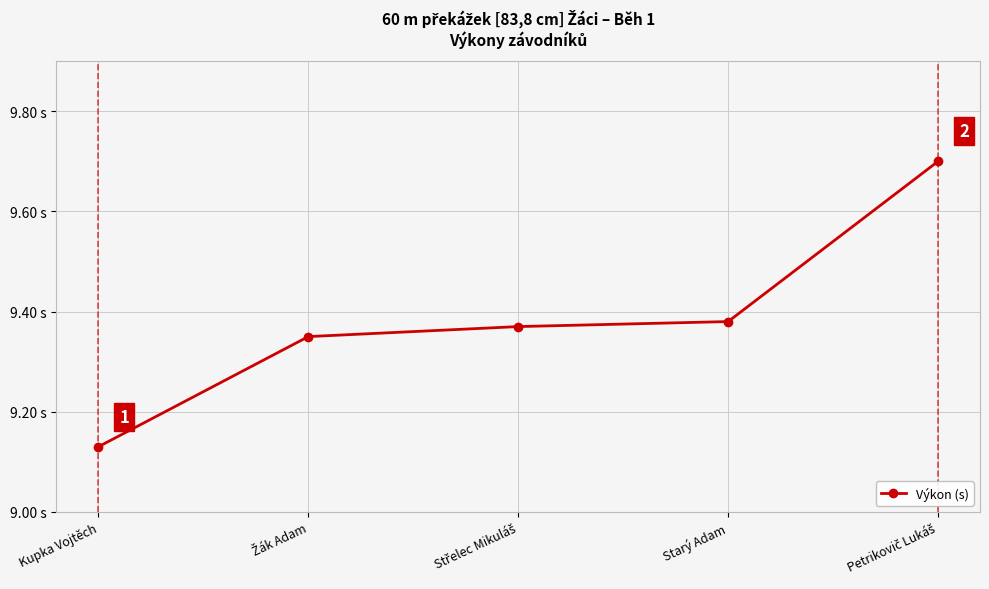

What position from the right is Žák Adam?

4